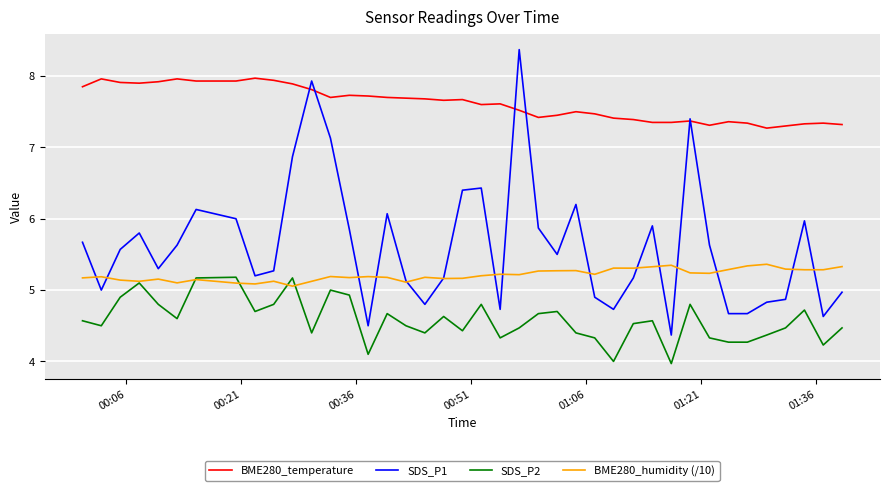

True or false: BME280_temperature and BME280_humidity (/10) intersect in this chart.

False